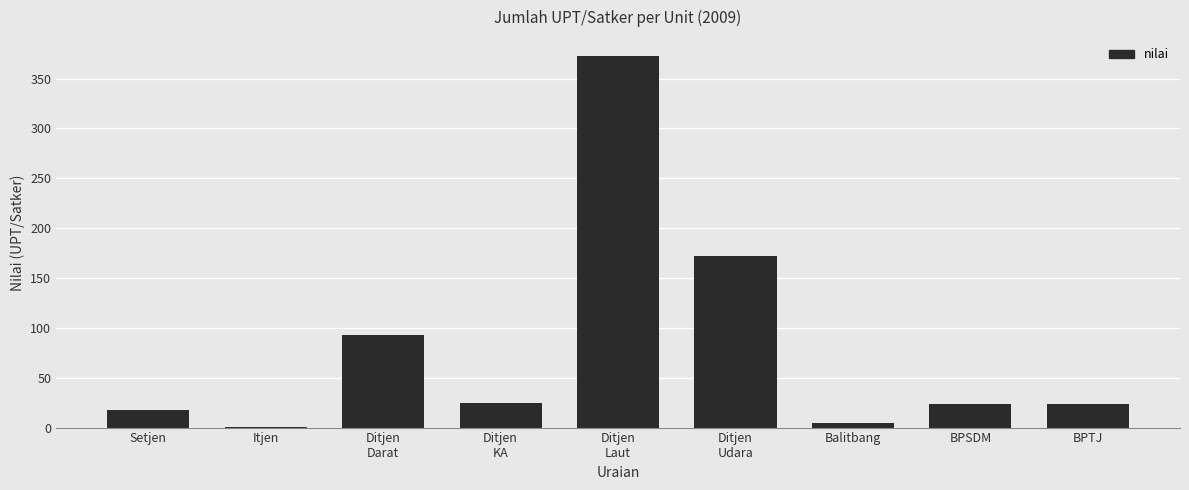

What is the sum of all values?

735